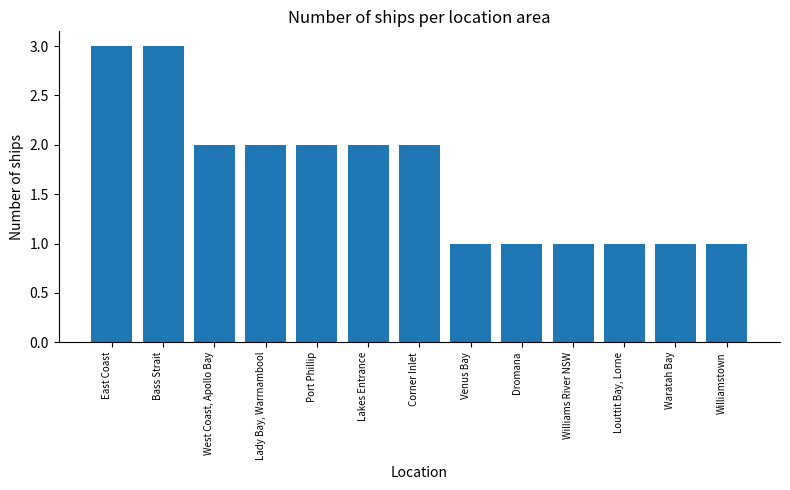

Which has a higher value, Dromana or Lady Bay, Warrnambool?

Lady Bay, Warrnambool